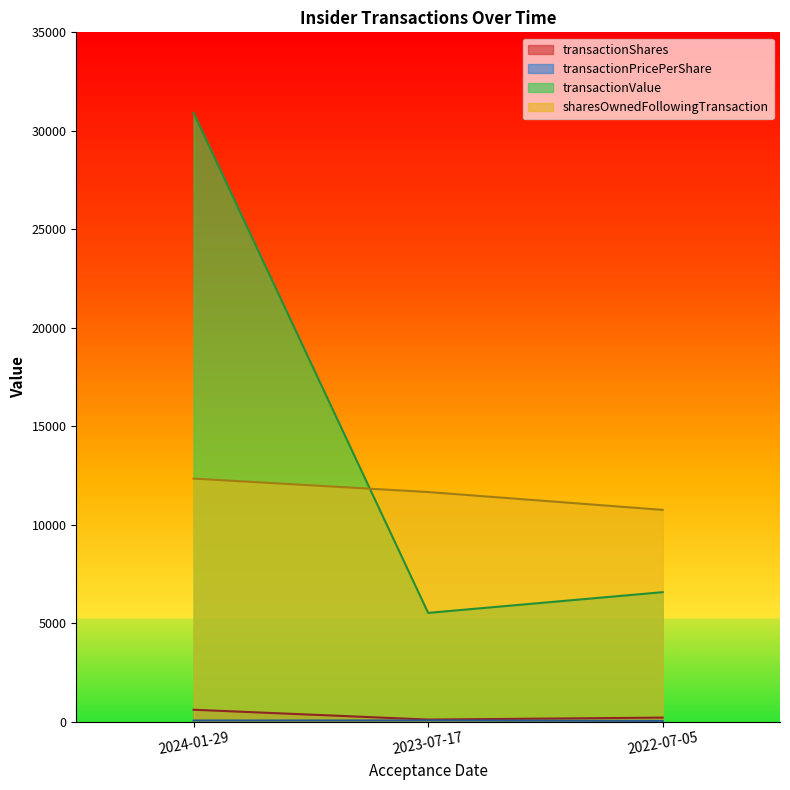

Rank the series by their maximum value, from lowest to highest.

transactionPricePerShare, transactionShares, sharesOwnedFollowingTransaction, transactionValue